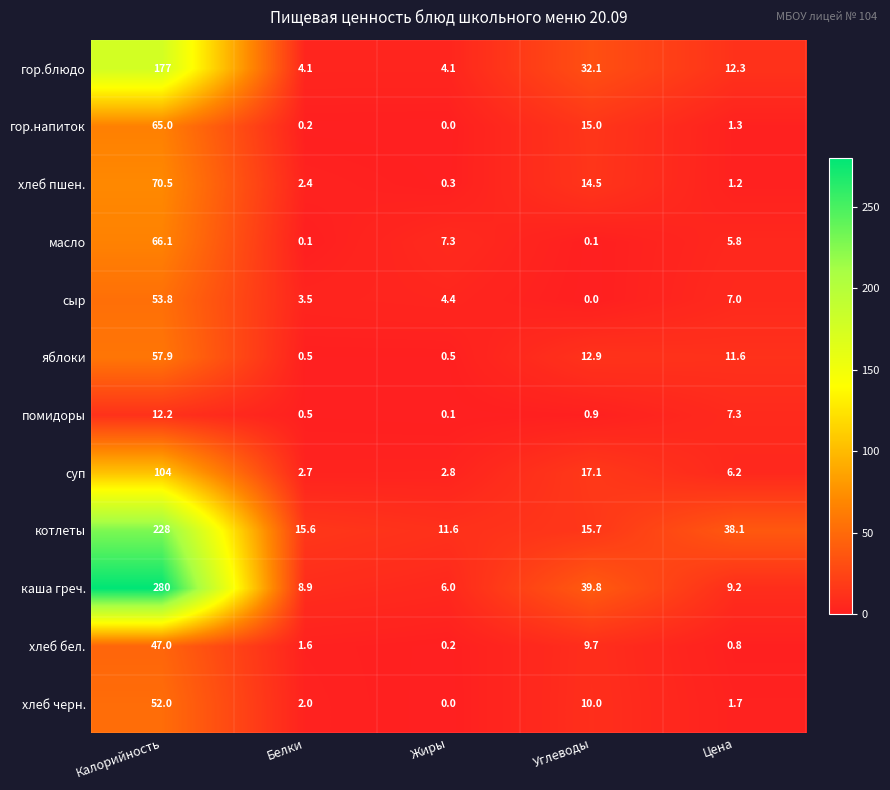

What value does the хлеб бел. series have at Углеводы?

9.7